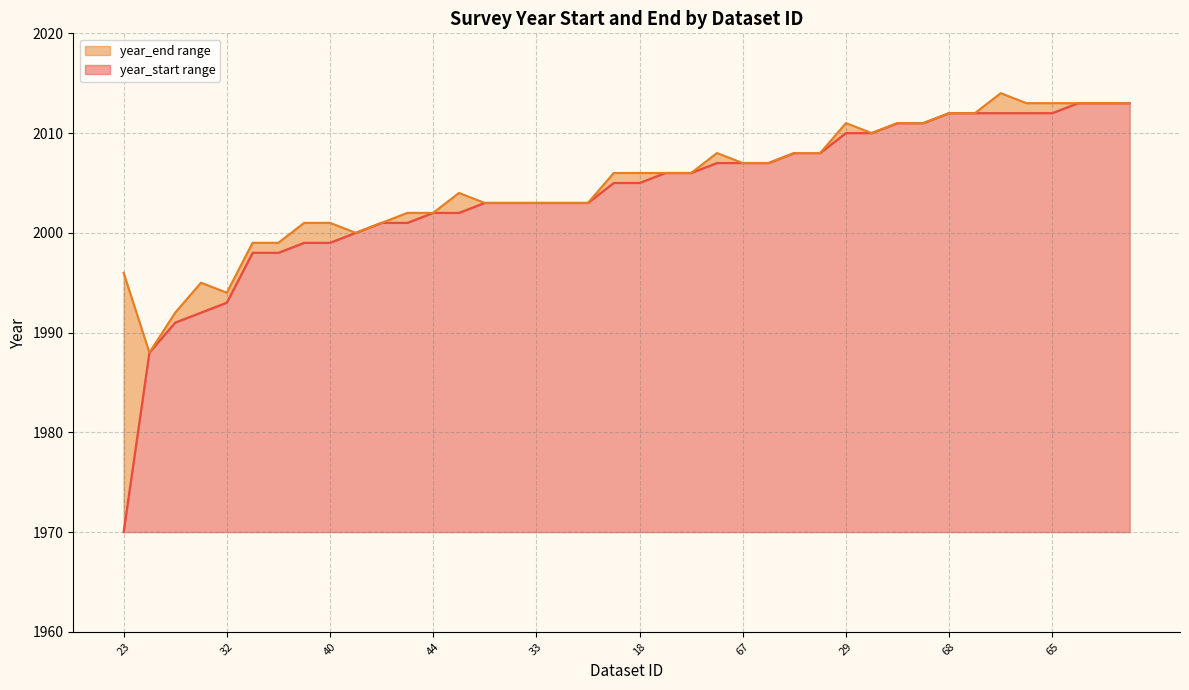

What is the approximate value of year_end at 40?

2001